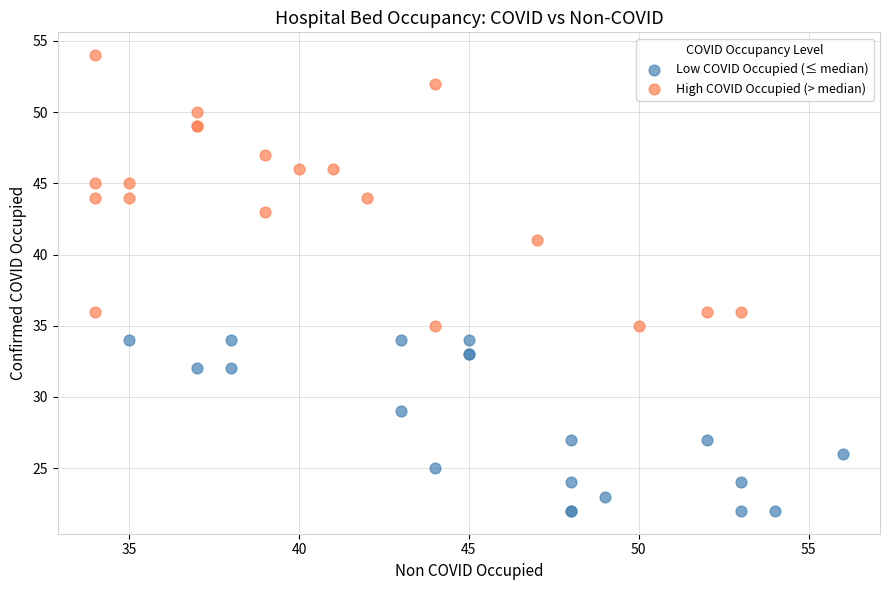

Which series contains the highest Y value?

High COVID Occupied (> median)